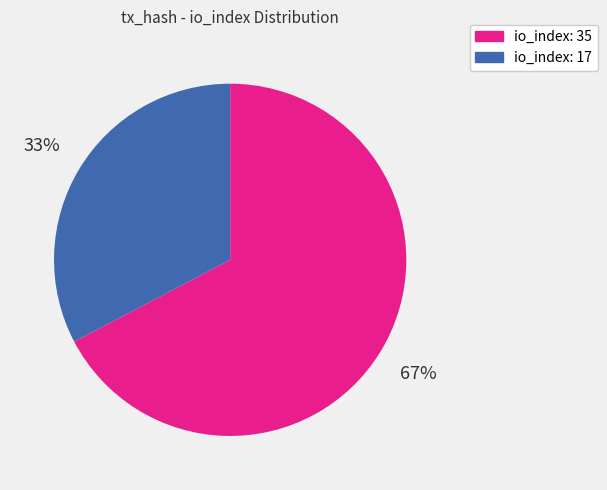

To the nearest percent, what percentage of the pie is io_index: 35?

67%